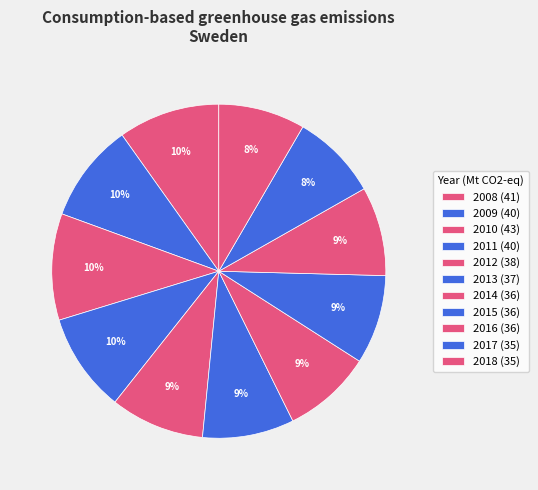

Combined, what portion of the pie is 2013 and 2011?

18.5%